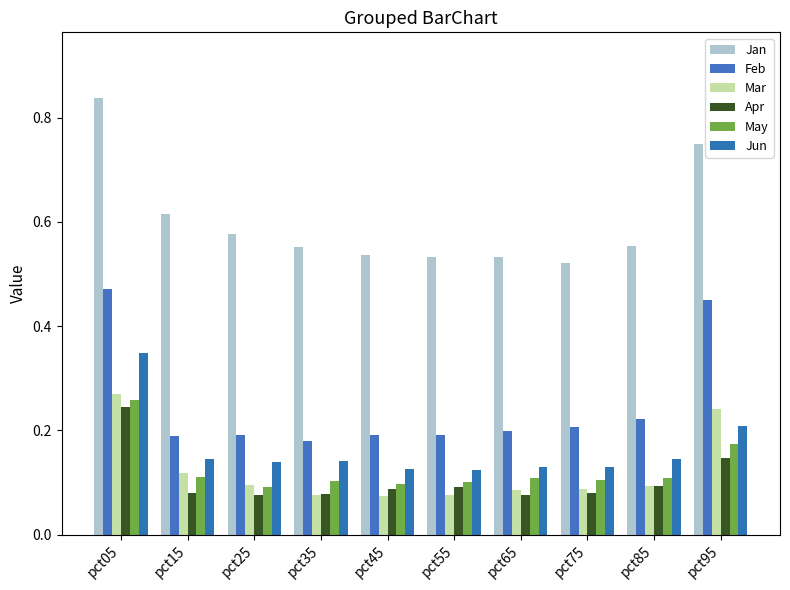

Count the number of data series in this chart.

6